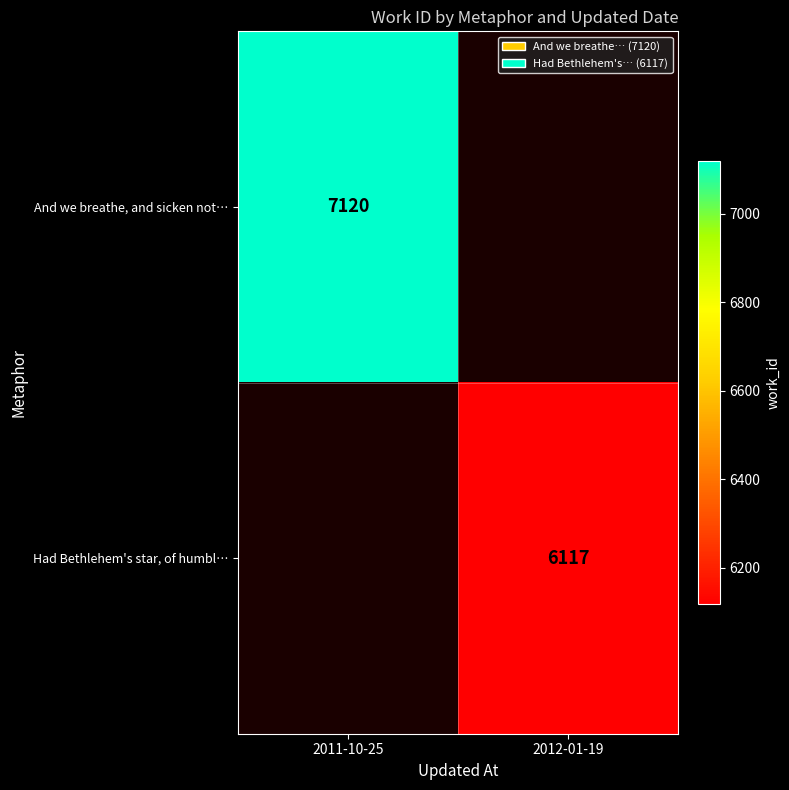

Is it true that And we breathe, and sicken not… equals 12247 at 2011-10-25?

False